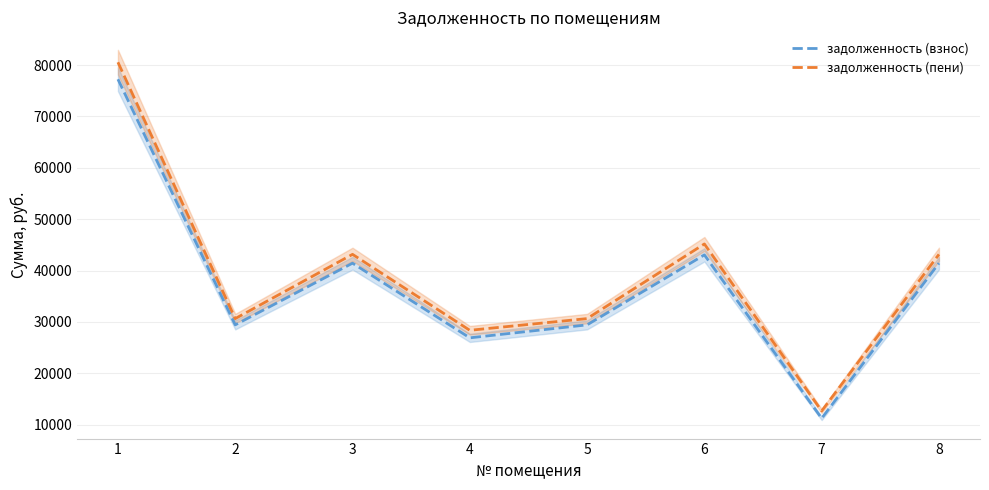

What is the average value of the задолженность (пени) series?

39295.4